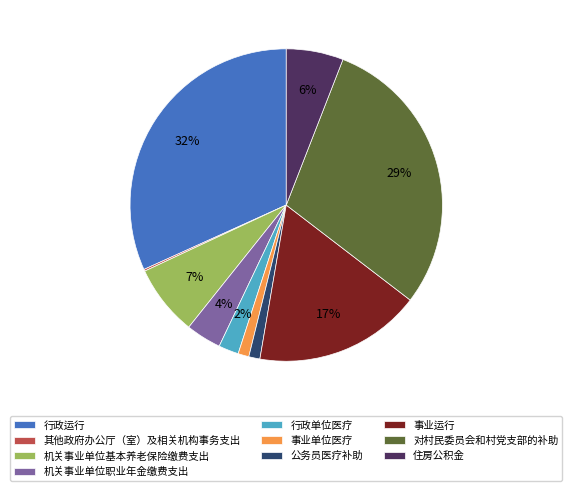

To the nearest percent, what is the combined percentage of 行政单位医疗 and 住房公积金?

8%